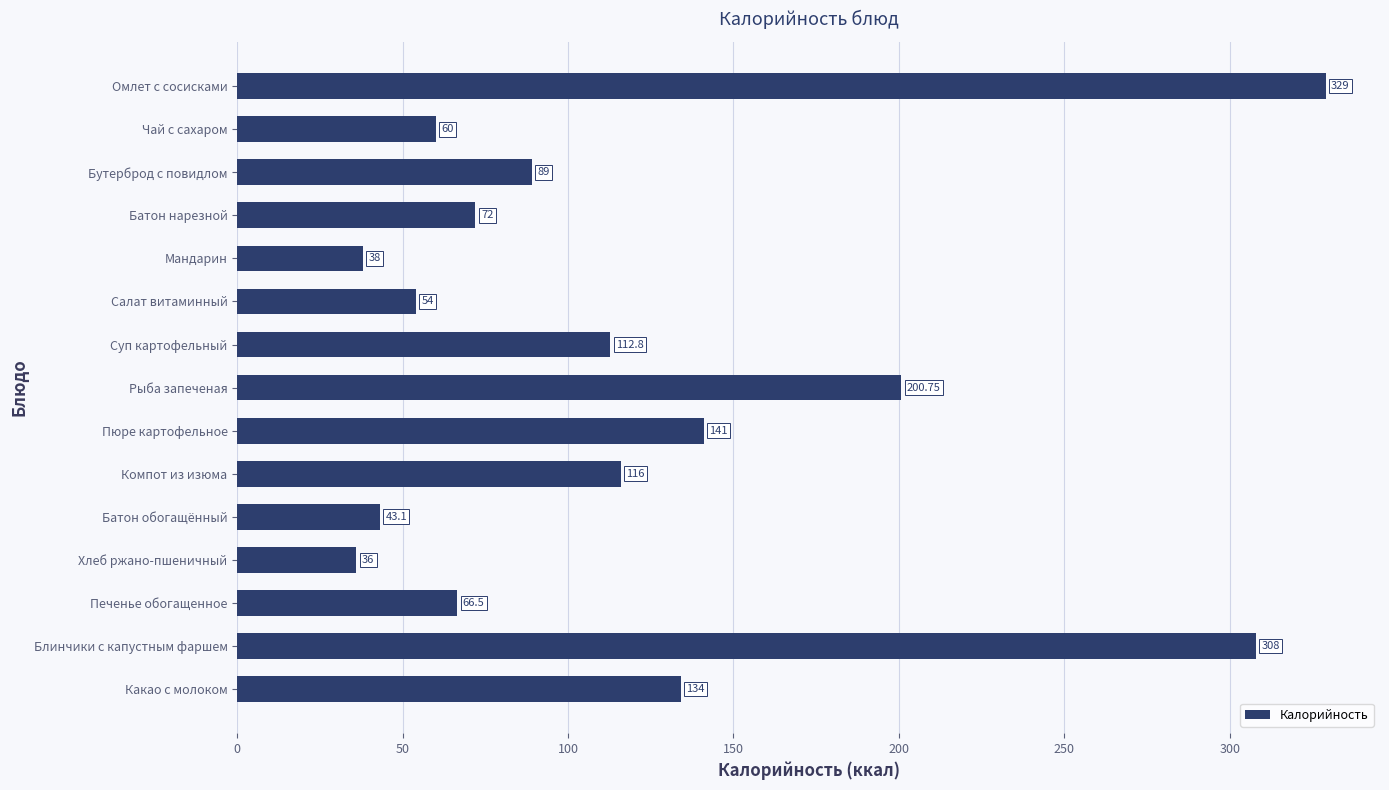

How many categories are shown in the chart?

15